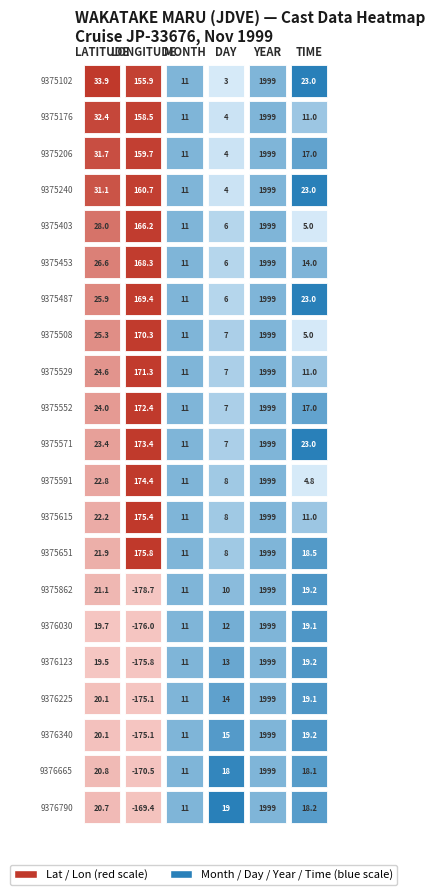

Reading left to right, what are all the values shown in this chart?

9375102: 0=33.9	1=155.9	2=11.0	3=3.0	4=1999.0	5=23.0
9375176: 0=32.4	1=158.5	2=11.0	3=4.0	4=1999.0	5=11.0
9375206: 0=31.7	1=159.7	2=11.0	3=4.0	4=1999.0	5=17.0
9375240: 0=31.1	1=160.7	2=11.0	3=4.0	4=1999.0	5=23.0
9375403: 0=28.0	1=166.2	2=11.0	3=6.0	4=1999.0	5=5.0
9375453: 0=26.6	1=168.3	2=11.0	3=6.0	4=1999.0	5=14.0
9375487: 0=25.9	1=169.4	2=11.0	3=6.0	4=1999.0	5=23.0
9375508: 0=25.3	1=170.3	2=11.0	3=7.0	4=1999.0	5=5.0
9375529: 0=24.6	1=171.3	2=11.0	3=7.0	4=1999.0	5=11.0
9375552: 0=24.0	1=172.4	2=11.0	3=7.0	4=1999.0	5=17.0
9375571: 0=23.4	1=173.4	2=11.0	3=7.0	4=1999.0	5=23.0
9375591: 0=22.8	1=174.4	2=11.0	3=8.0	4=1999.0	5=4.8
9375615: 0=22.2	1=175.4	2=11.0	3=8.0	4=1999.0	5=11.0
9375651: 0=21.9	1=175.8	2=11.0	3=8.0	4=1999.0	5=18.5
9375862: 0=21.1	1=-178.7	2=11.0	3=10.0	4=1999.0	5=19.2
9376030: 0=19.7	1=-176.0	2=11.0	3=12.0	4=1999.0	5=19.1
9376123: 0=19.5	1=-175.8	2=11.0	3=13.0	4=1999.0	5=19.2
9376225: 0=20.1	1=-175.1	2=11.0	3=14.0	4=1999.0	5=19.1
9376340: 0=20.1	1=-175.1	2=11.0	3=15.0	4=1999.0	5=19.2
9376665: 0=20.8	1=-170.5	2=11.0	3=18.0	4=1999.0	5=18.1
9376790: 0=20.7	1=-169.4	2=11.0	3=19.0	4=1999.0	5=18.2